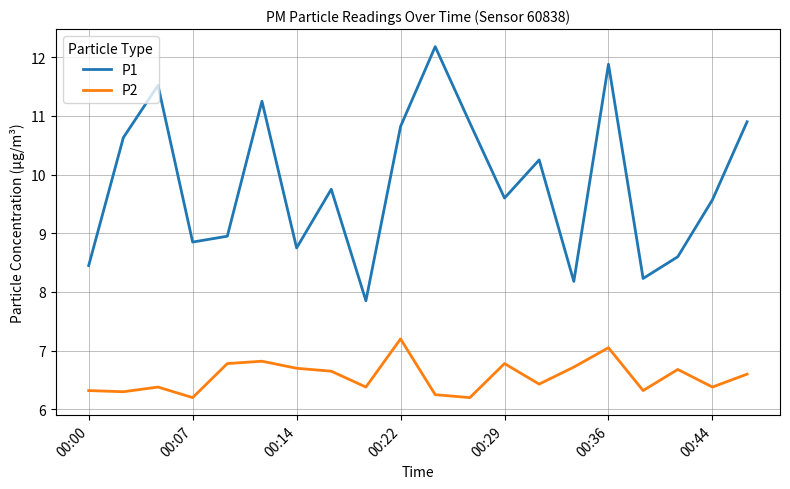

Is this an area chart (filled region under the line)?

No